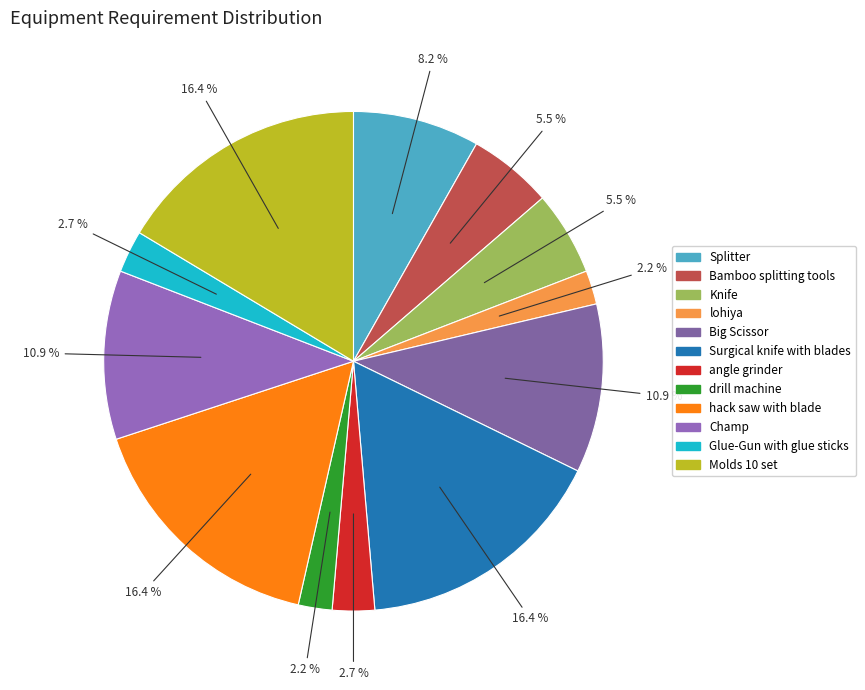

Which category has the smallest portion of the pie?

lohiya